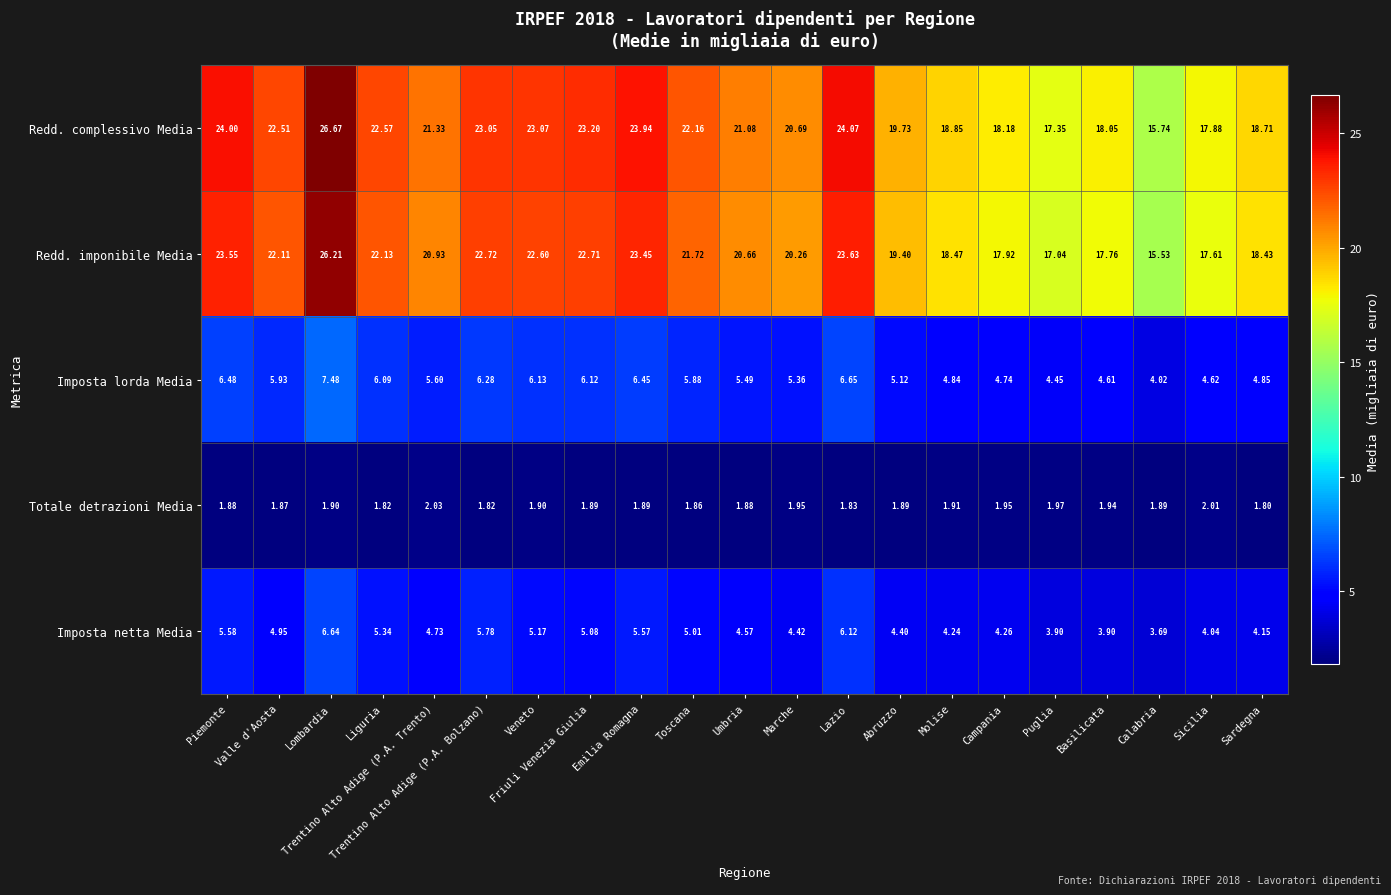

List the series in order of their peak value, lowest first.

Totale detrazioni Media, Imposta netta Media, Imposta lorda Media, Redd. imponibile Media, Redd. complessivo Media